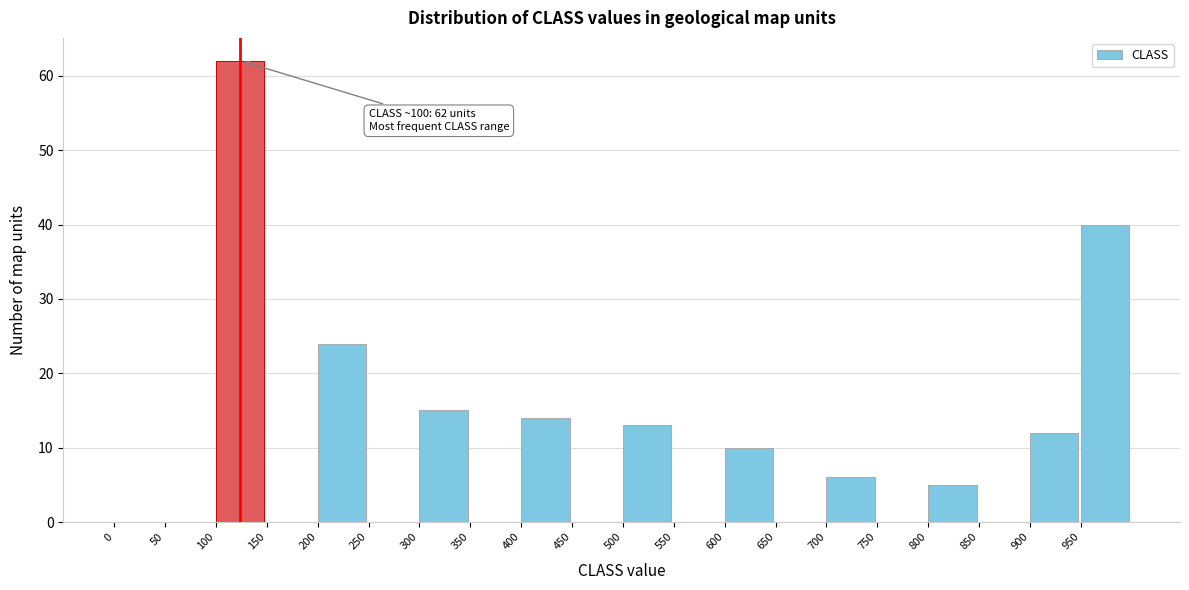

Over which range of the x-axis is the bar tallest?

100 to 150